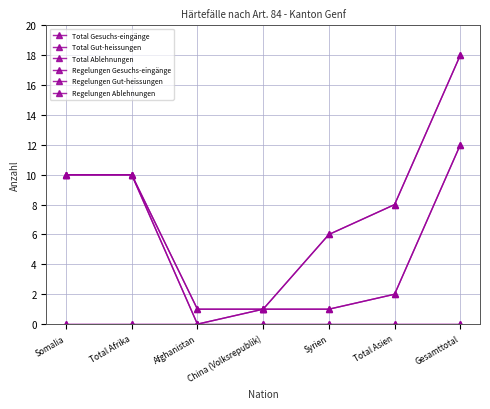

True or false: Regelungen Ablehnungen has more than 1 interior local peaks.

False